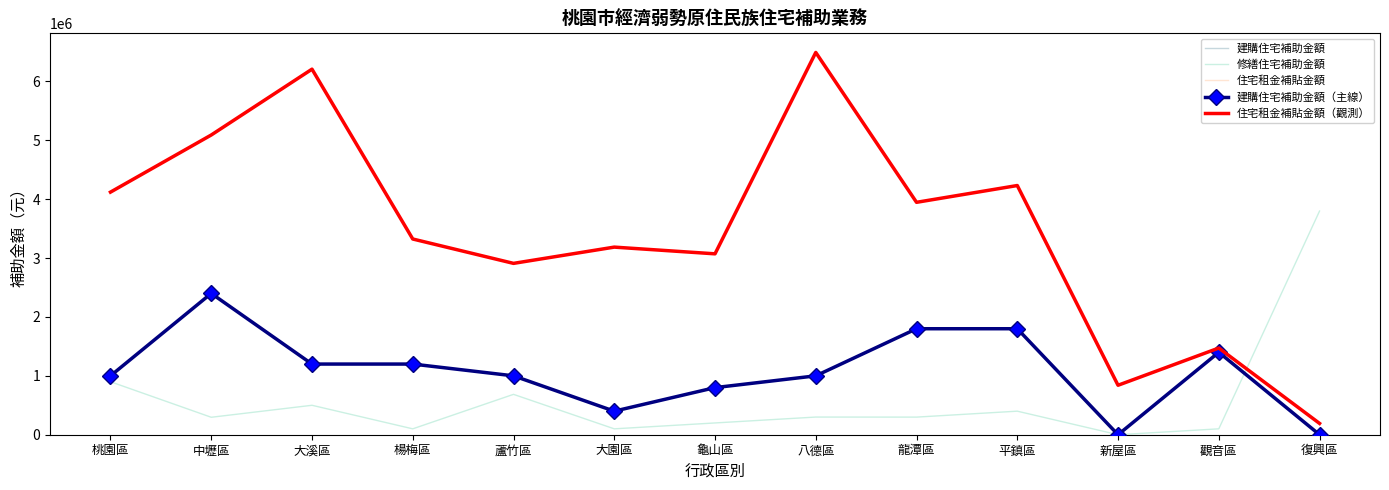

Which series changed the most between 新屋區 and 復興區?

修繕住宅補助金額